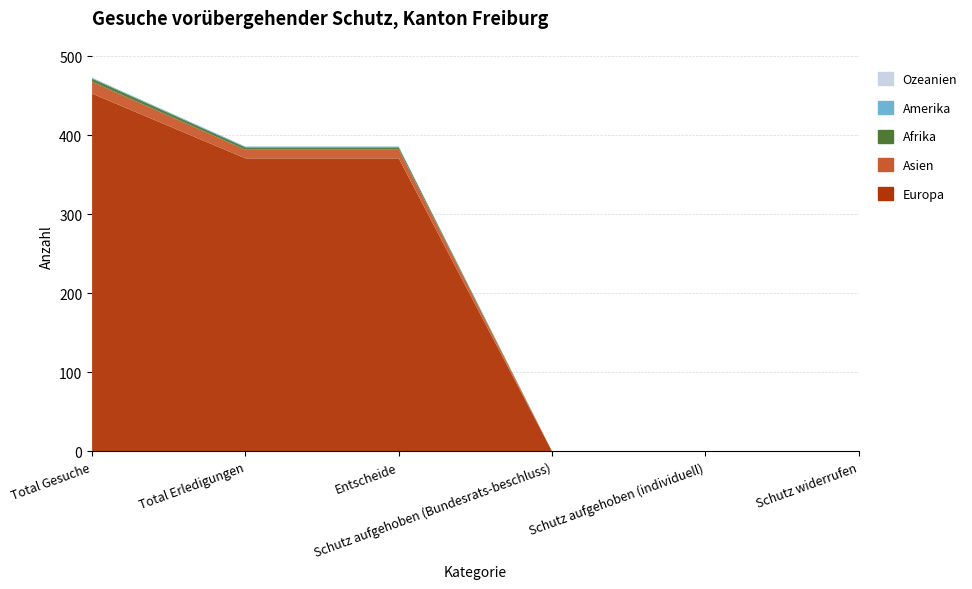

Reading left to right, list all the values displayed in this chart.

Europa: Total Gesuche=453	Total Erledigungen=371	Entscheide=371	Schutz aufgehoben (Bundesrats-beschluss)=0	Schutz aufgehoben (individuell)=0	Schutz widerrufen=0
Asien: Total Gesuche=15	Total Erledigungen=11	Entscheide=11	Schutz aufgehoben (Bundesrats-beschluss)=0	Schutz aufgehoben (individuell)=0	Schutz widerrufen=0
Afrika: Total Gesuche=4	Total Erledigungen=3	Entscheide=3	Schutz aufgehoben (Bundesrats-beschluss)=0	Schutz aufgehoben (individuell)=0	Schutz widerrufen=0
Amerika: Total Gesuche=1	Total Erledigungen=1	Entscheide=1	Schutz aufgehoben (Bundesrats-beschluss)=0	Schutz aufgehoben (individuell)=0	Schutz widerrufen=0
Ozeanien: Total Gesuche=0	Total Erledigungen=0	Entscheide=0	Schutz aufgehoben (Bundesrats-beschluss)=0	Schutz aufgehoben (individuell)=0	Schutz widerrufen=0